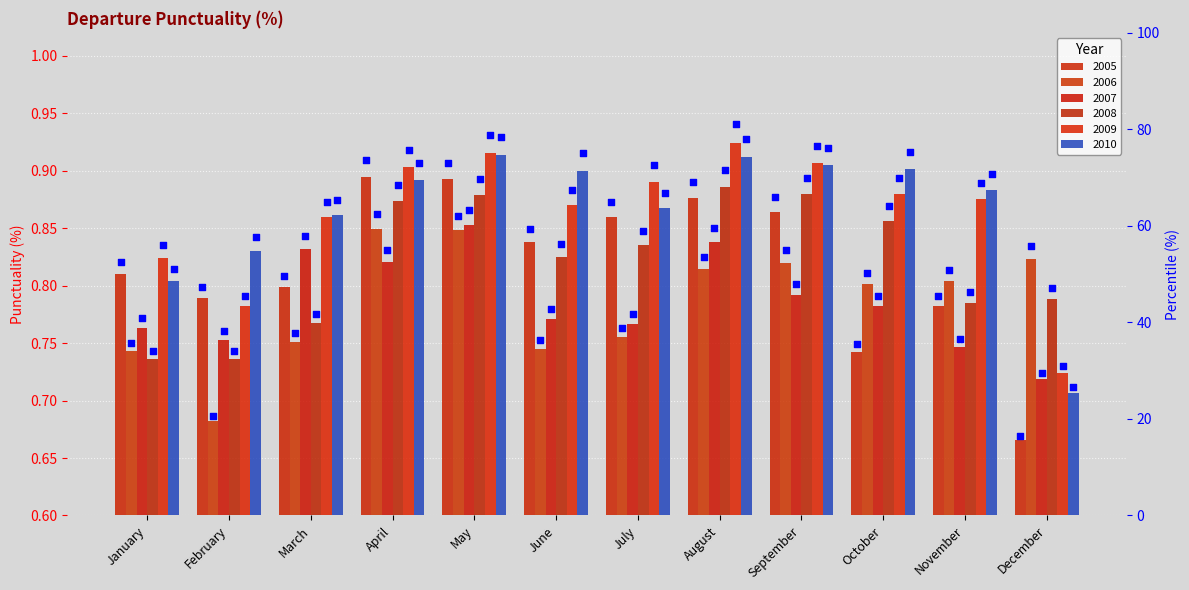

What is the change in value from January to September?

+13.4